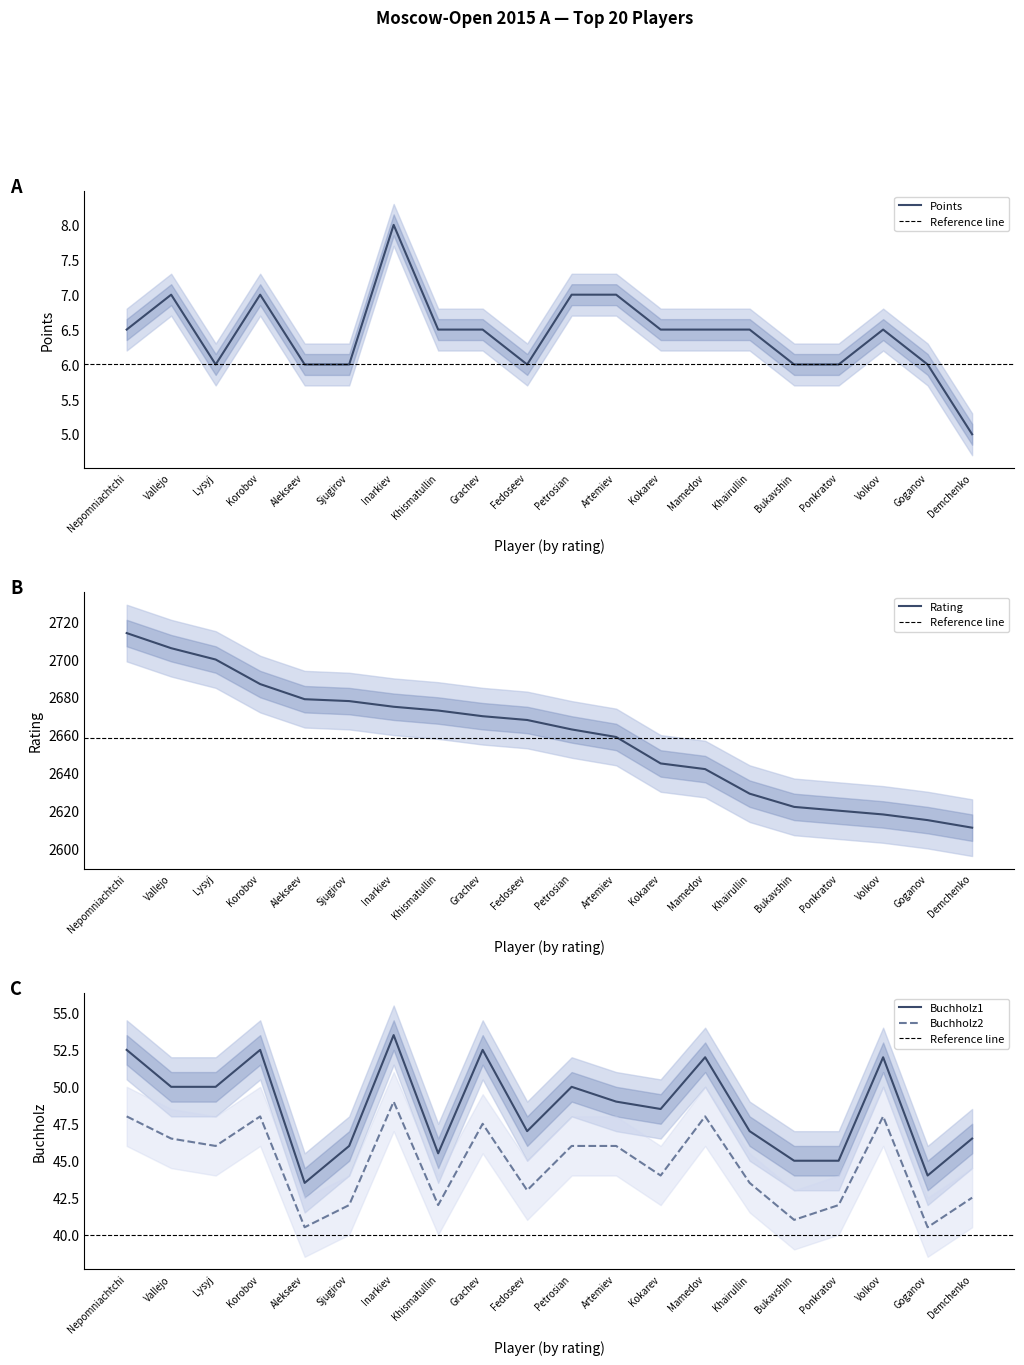

What is the value of the Buchholz2 point at the 16th from the left?

41.0